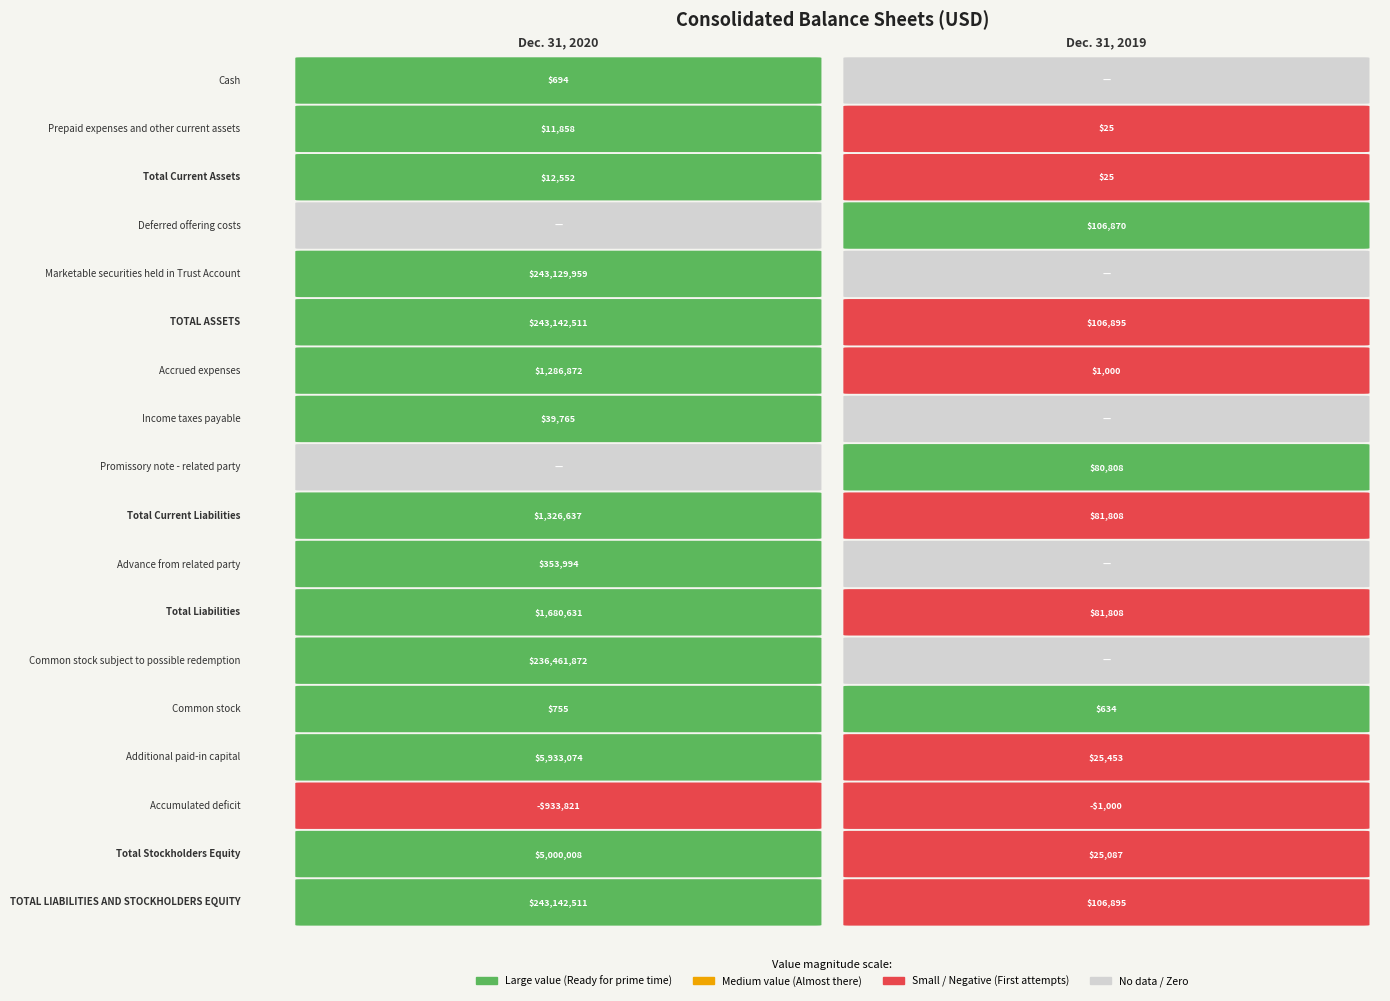

Rank the series at 13 from highest to lowest value.

values_2020, values_2019